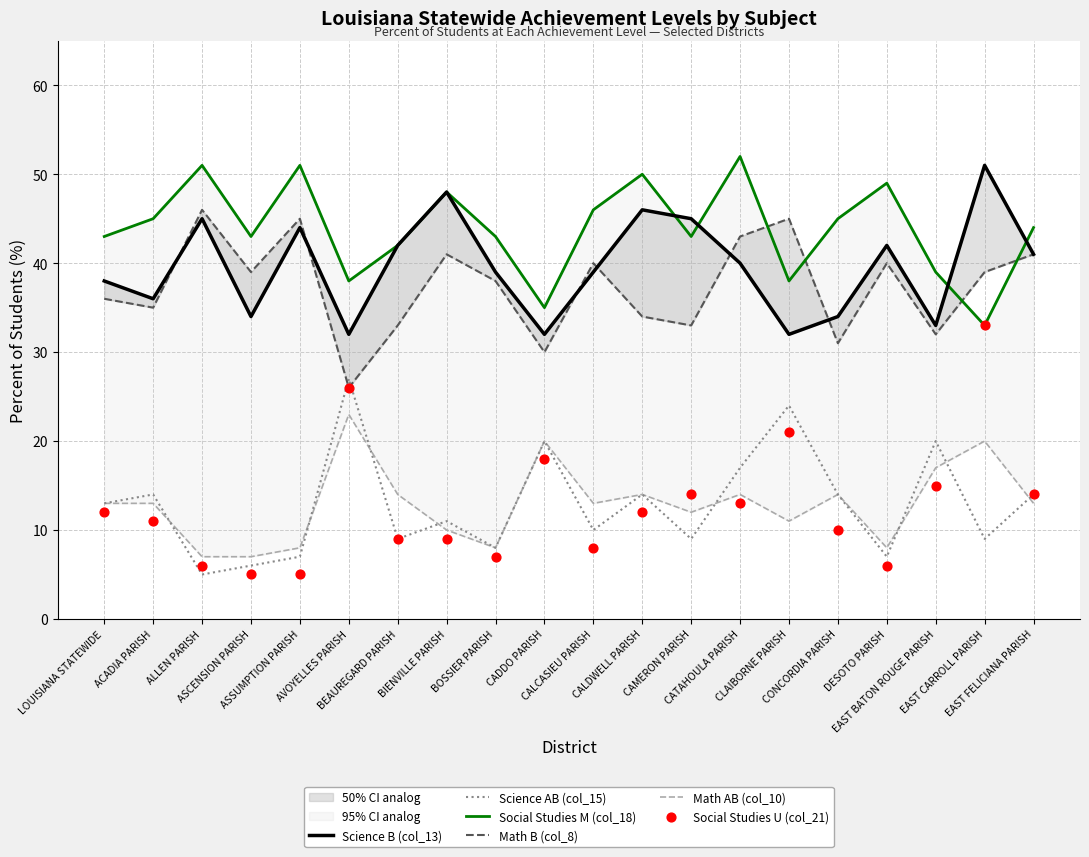

What is the total value across all series at CALDWELL PARISH?

170